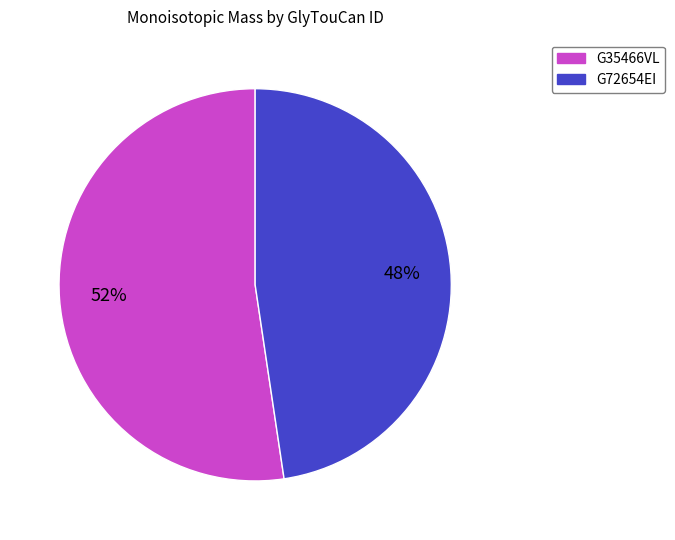

Is there a majority slice in this chart?

Yes